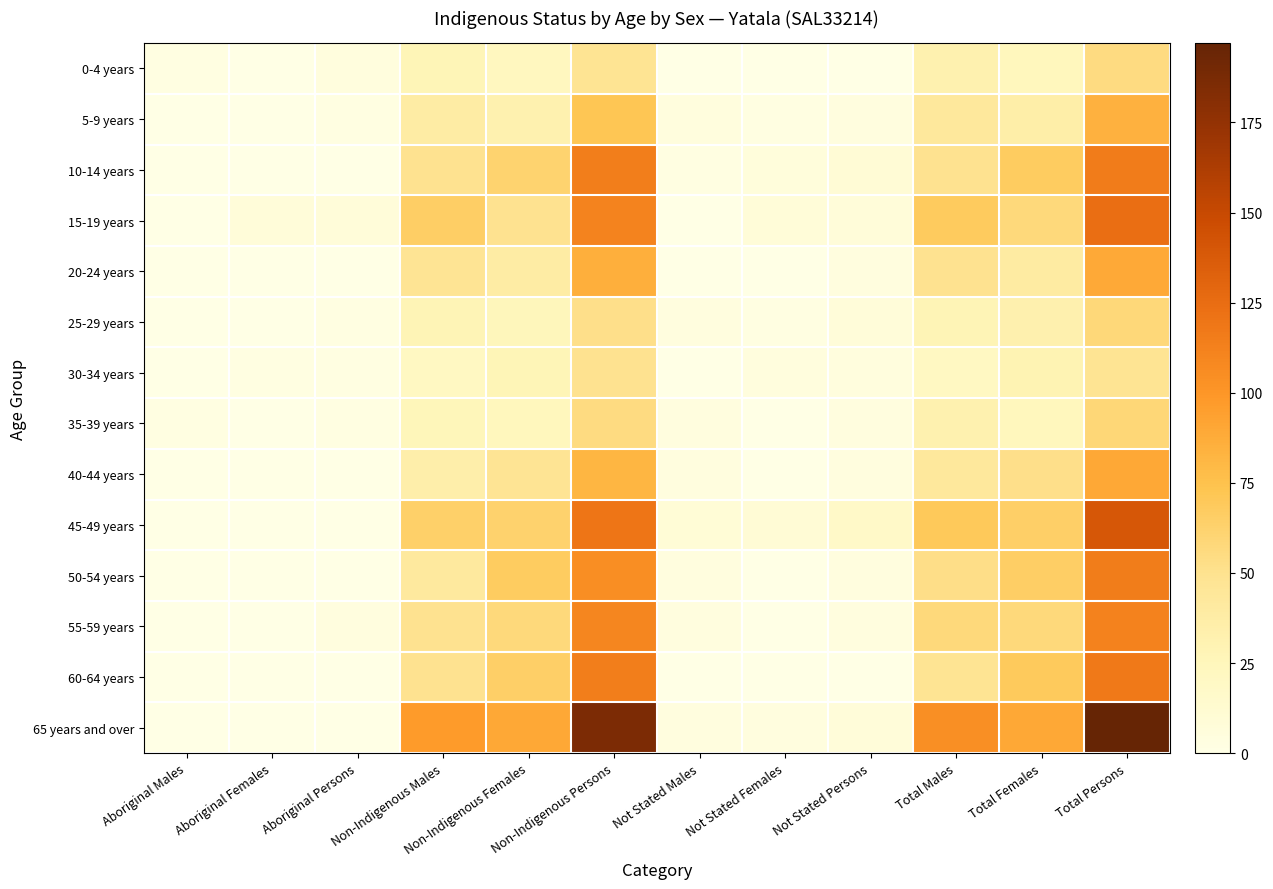

Which has a higher value, Non-Indigenous Females or Not Stated Males?

Non-Indigenous Females